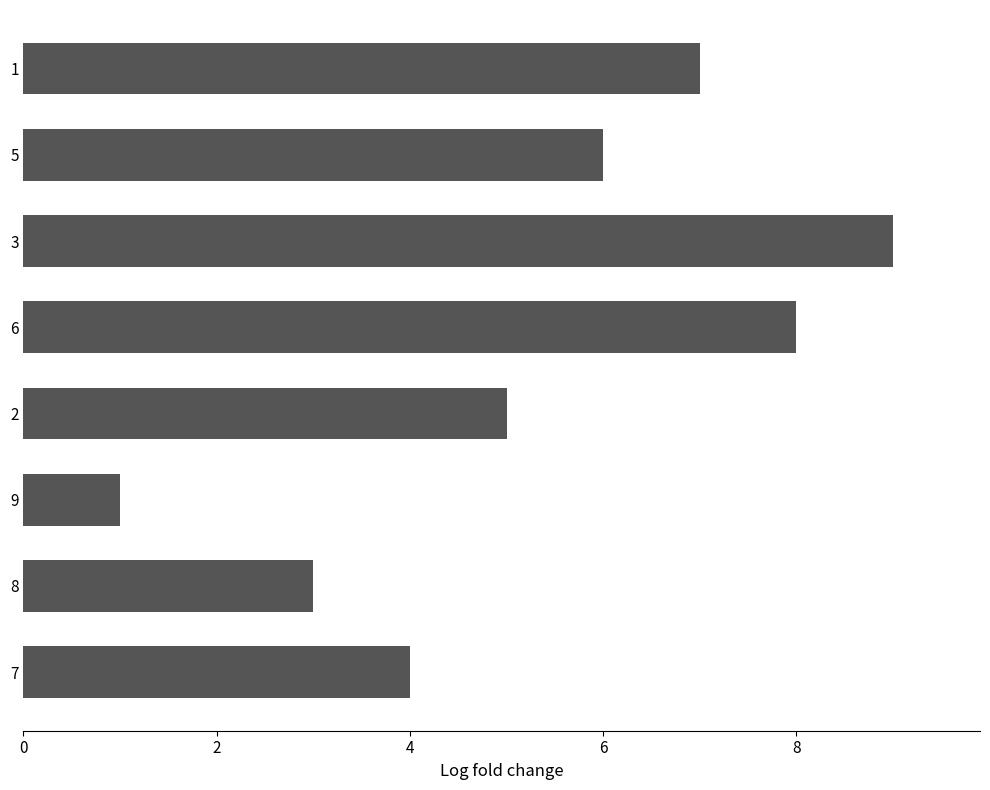

Which category has the lowest value across all series?

9